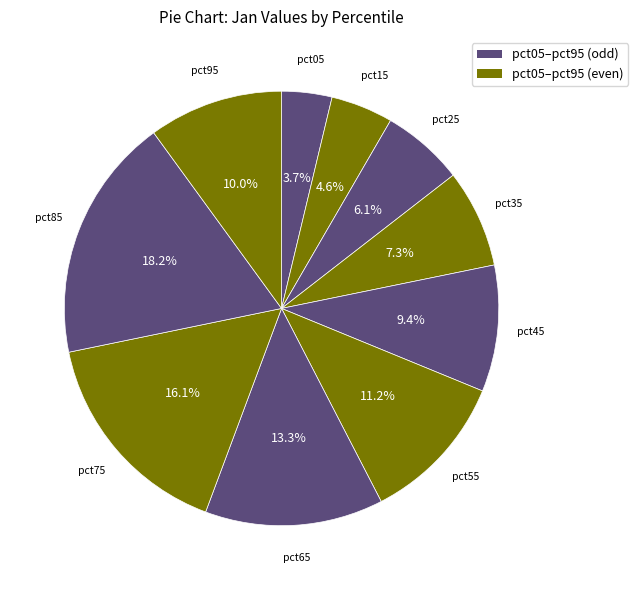

What is the largest slice in the pie chart?

pct85